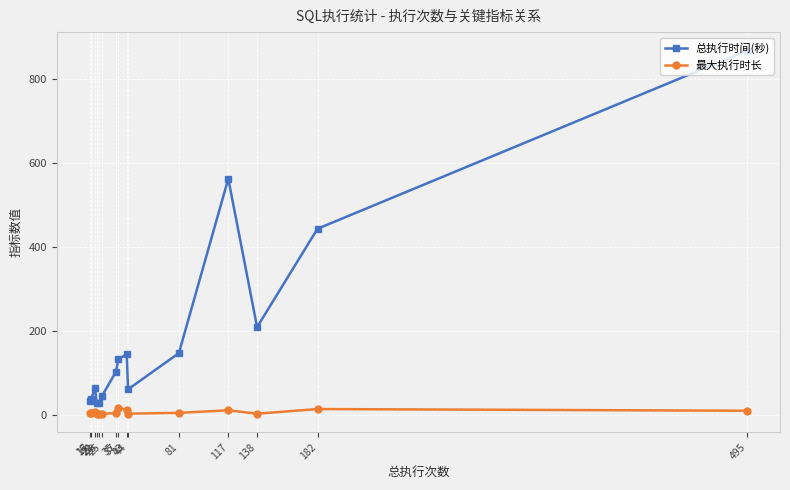

What is the value of the 总执行时间(秒) point at the 13th from the left?

209